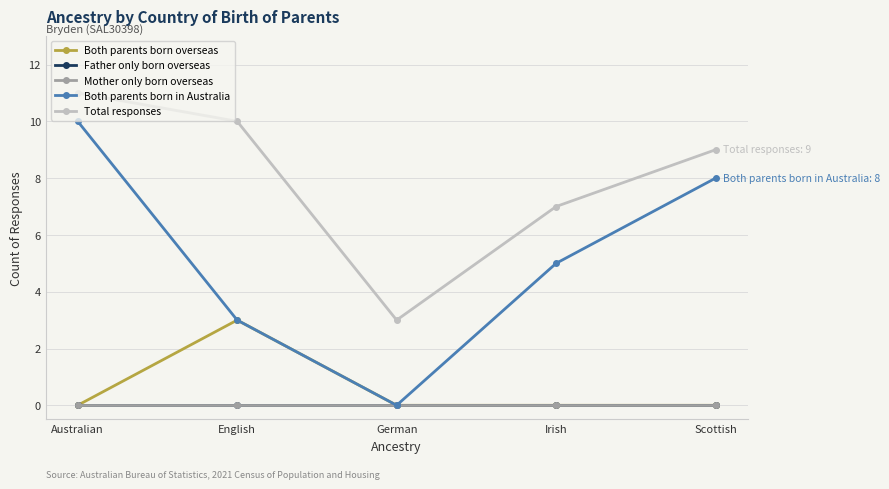

The Both parents born in Australia series shows 0 at German. True or false?

True